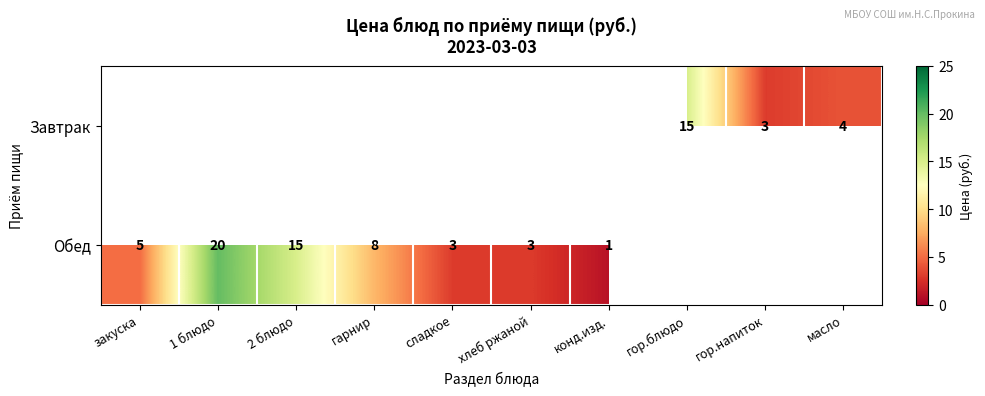

Is it true that Завтрак equals 2 at масло?

False